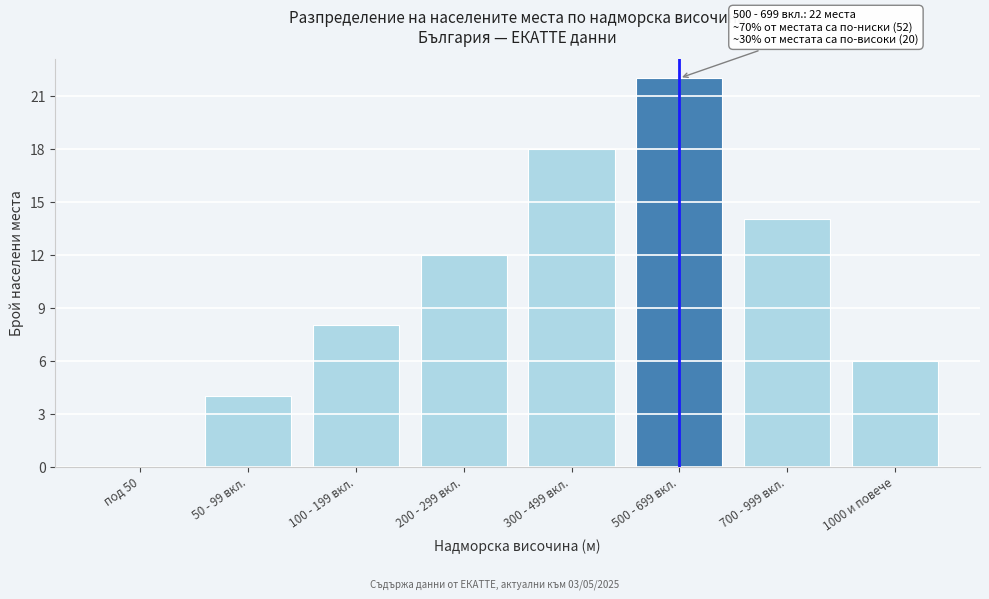

Reading left to right, extract all data points from this chart.

под 50=0	50 - 99 вкл.=4	100 - 199 вкл.=8	200 - 299 вкл.=12	300 - 499 вкл.=18	500 - 699 вкл.=22	700 - 999 вкл.=14	1000 и повече=6